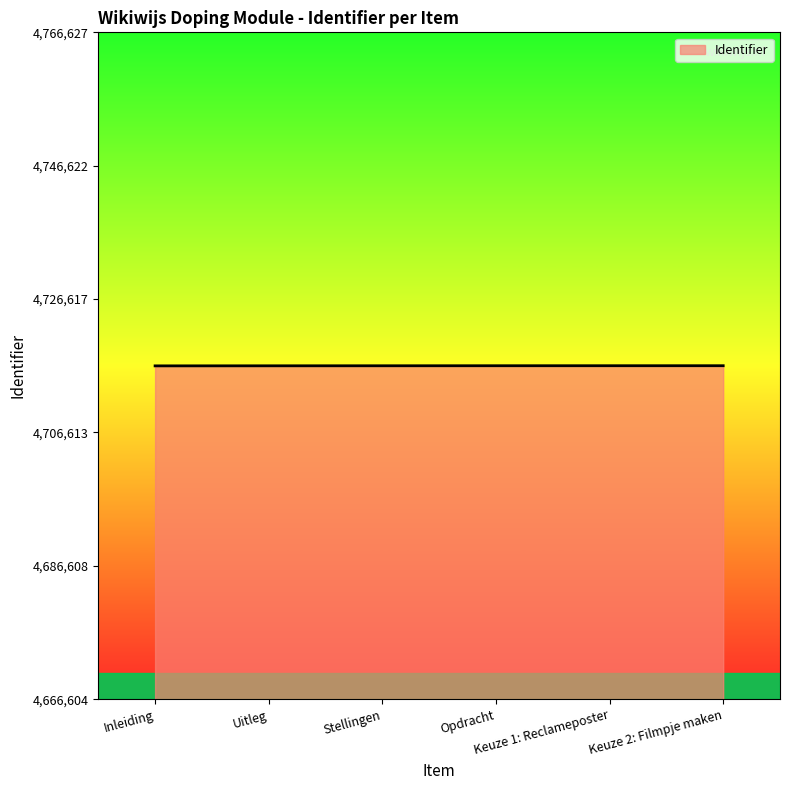

How many lines are shown in the chart?

1